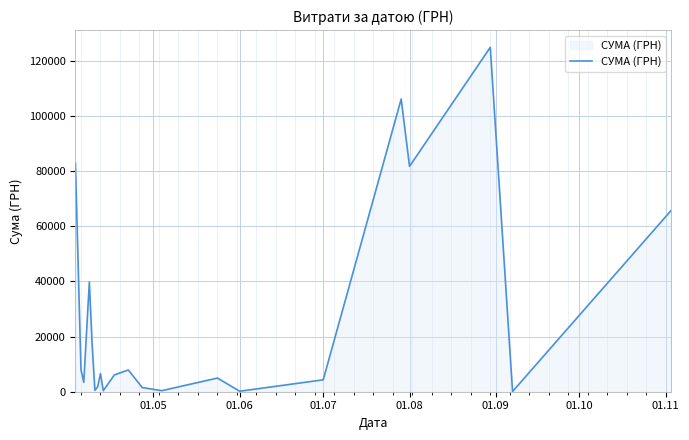

What is the minimum value shown in the chart?

84.5